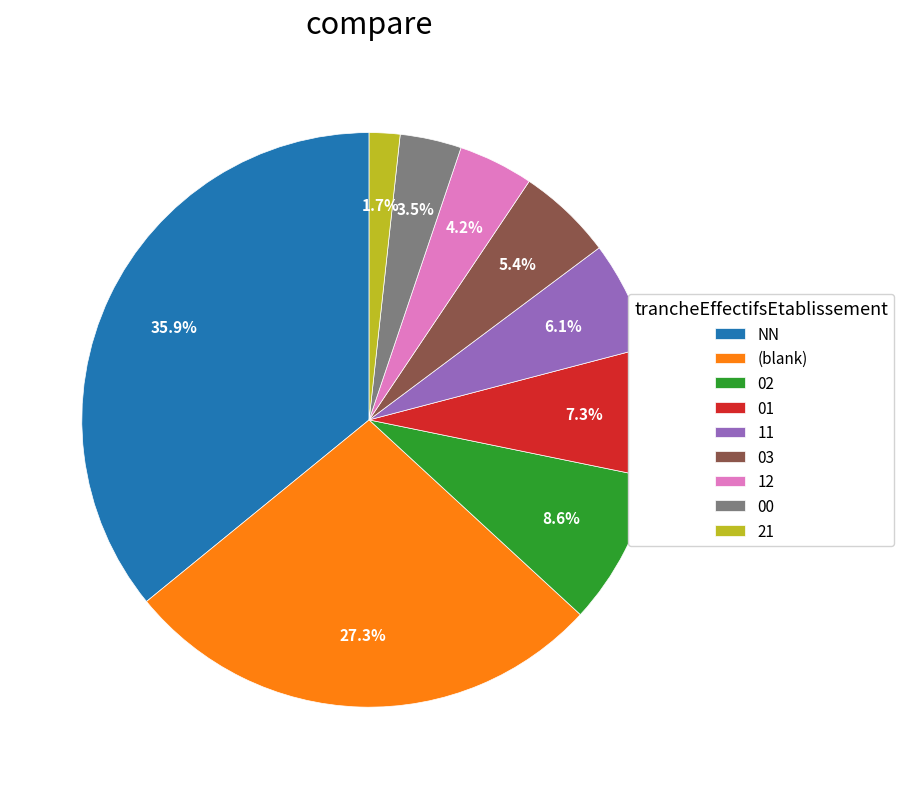

Which category has the smallest portion of the pie?

21